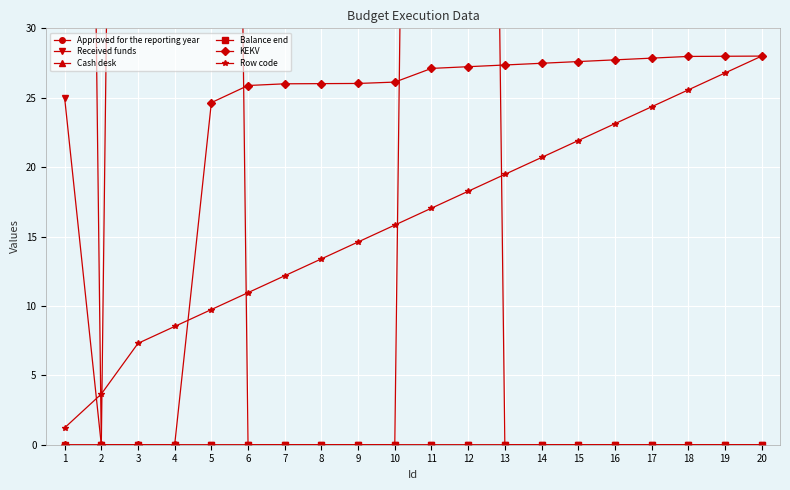

The value of Balance end at 6 is 0.0. True or false?

True